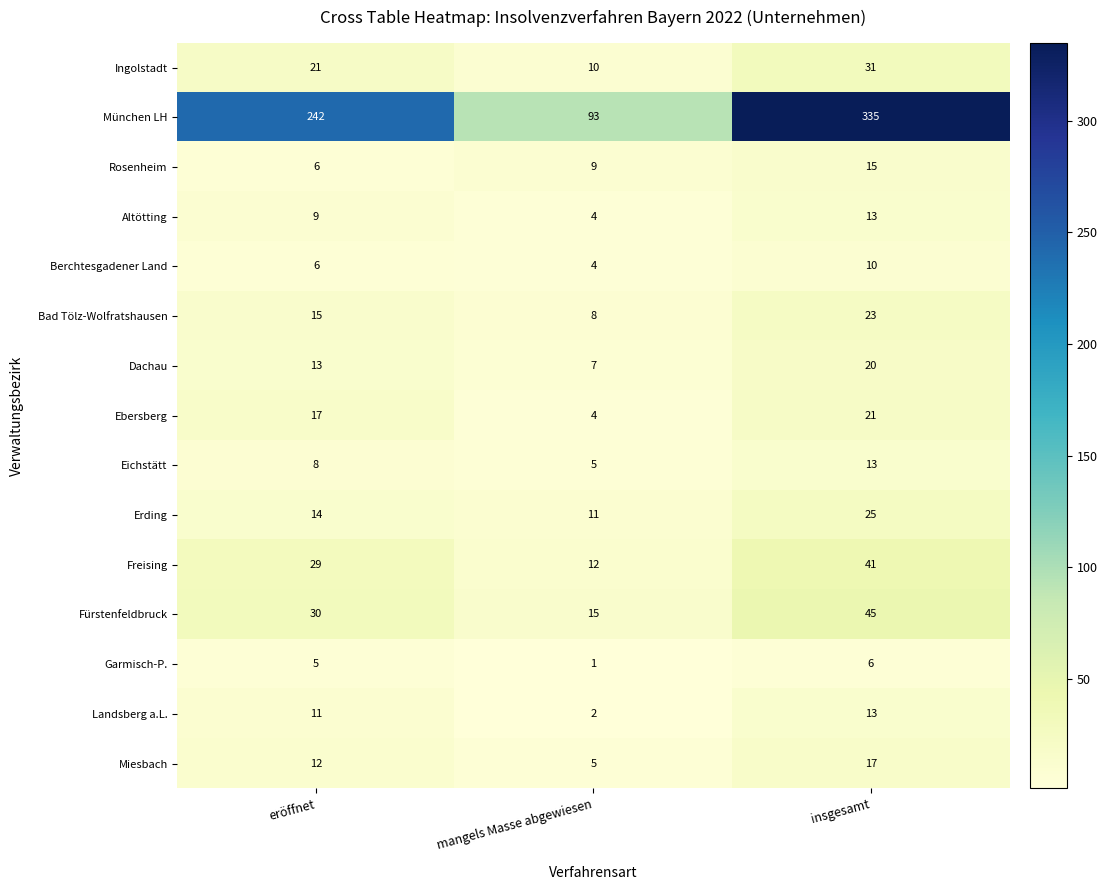

Which label corresponds to the smallest value in the chart?

mangels Masse abgewiesen